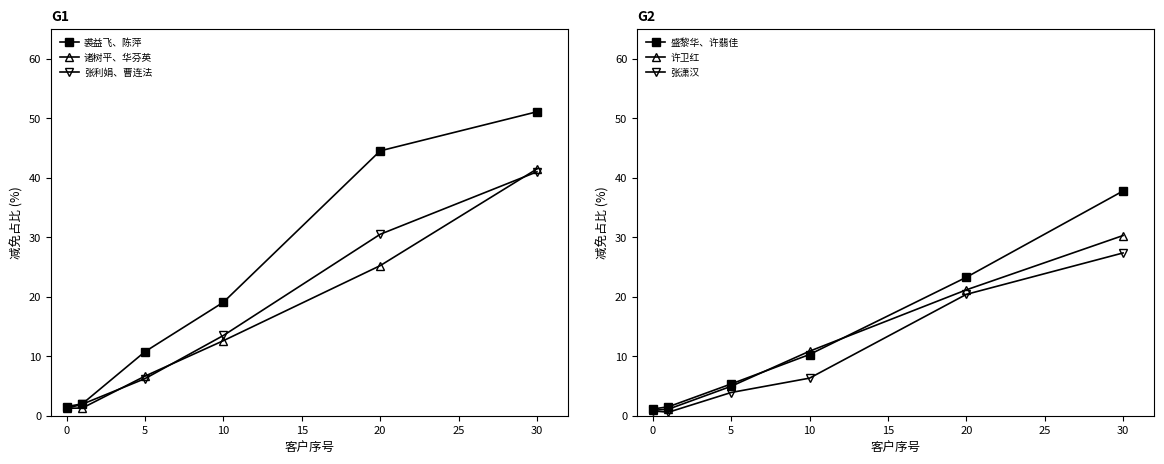

Which series ends up on top after the final intersection of 许卫红 and 盛黎华、许翡佳?

盛黎华、许翡佳